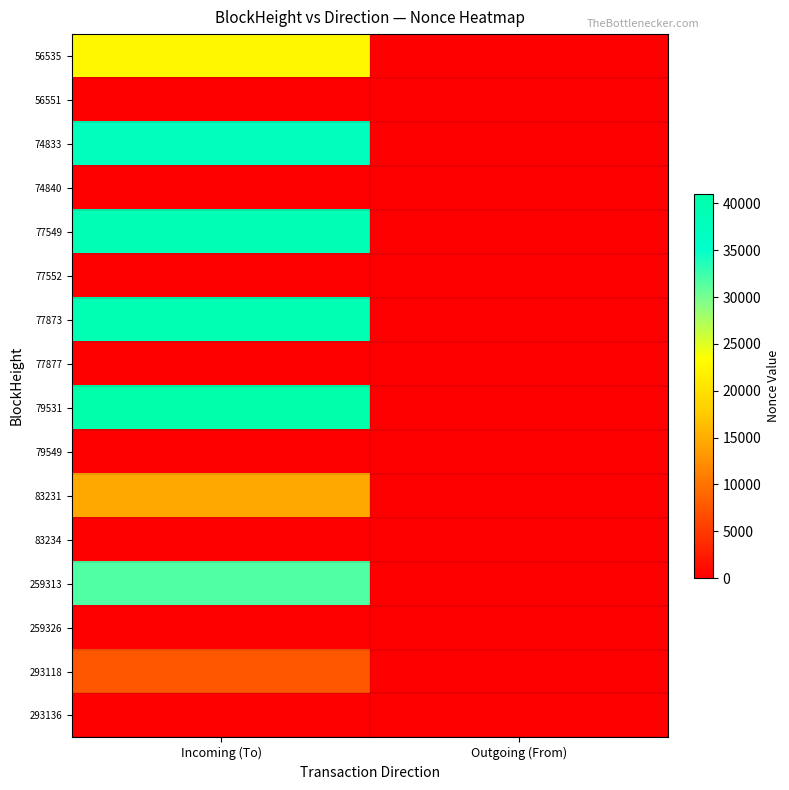

Reading left to right, transcribe all the data shown in this chart.

56535: Incoming (To)=22463	Outgoing (From)=0
56551: Incoming (To)=0	Outgoing (From)=0
74833: Incoming (To)=37768	Outgoing (From)=0
74840: Incoming (To)=0	Outgoing (From)=1
77549: Incoming (To)=39237	Outgoing (From)=0
77552: Incoming (To)=0	Outgoing (From)=2
77873: Incoming (To)=39495	Outgoing (From)=0
77877: Incoming (To)=0	Outgoing (From)=3
79531: Incoming (To)=41050	Outgoing (From)=0
79549: Incoming (To)=0	Outgoing (From)=4
83231: Incoming (To)=14511	Outgoing (From)=0
83234: Incoming (To)=0	Outgoing (From)=5
259313: Incoming (To)=31704	Outgoing (From)=0
259326: Incoming (To)=0	Outgoing (From)=6
293118: Incoming (To)=7631	Outgoing (From)=0
293136: Incoming (To)=0	Outgoing (From)=7